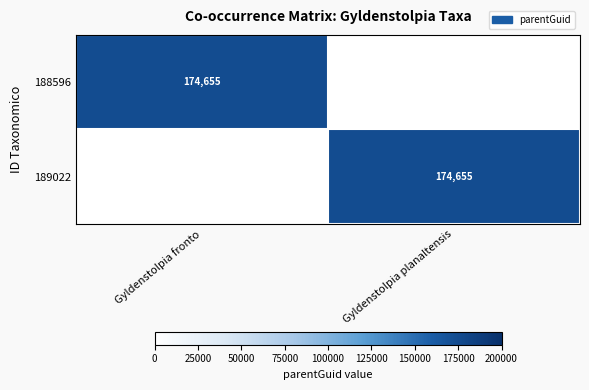

What is the maximum value shown in the chart?

174655